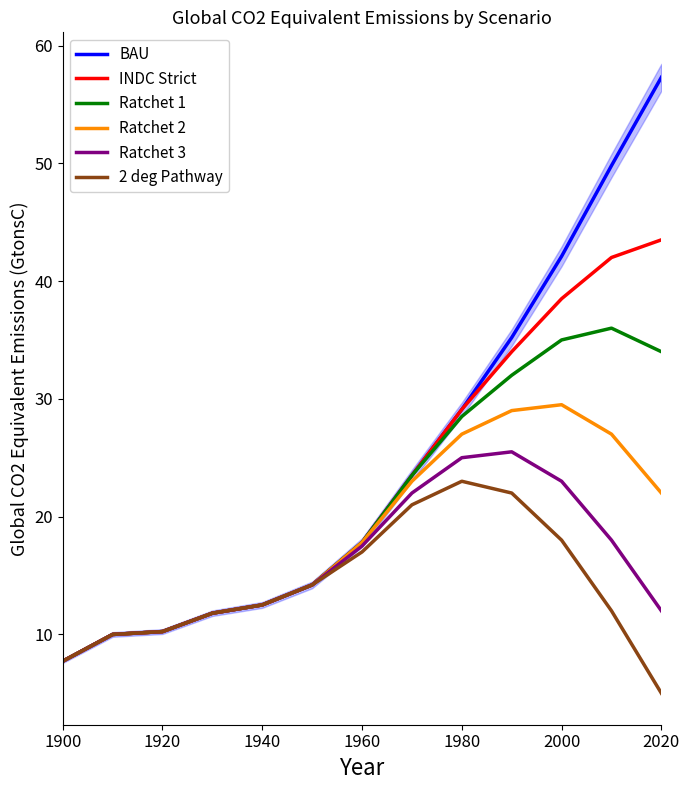

The value of 2 deg Pathway at 1960 is 26.0. True or false?

False